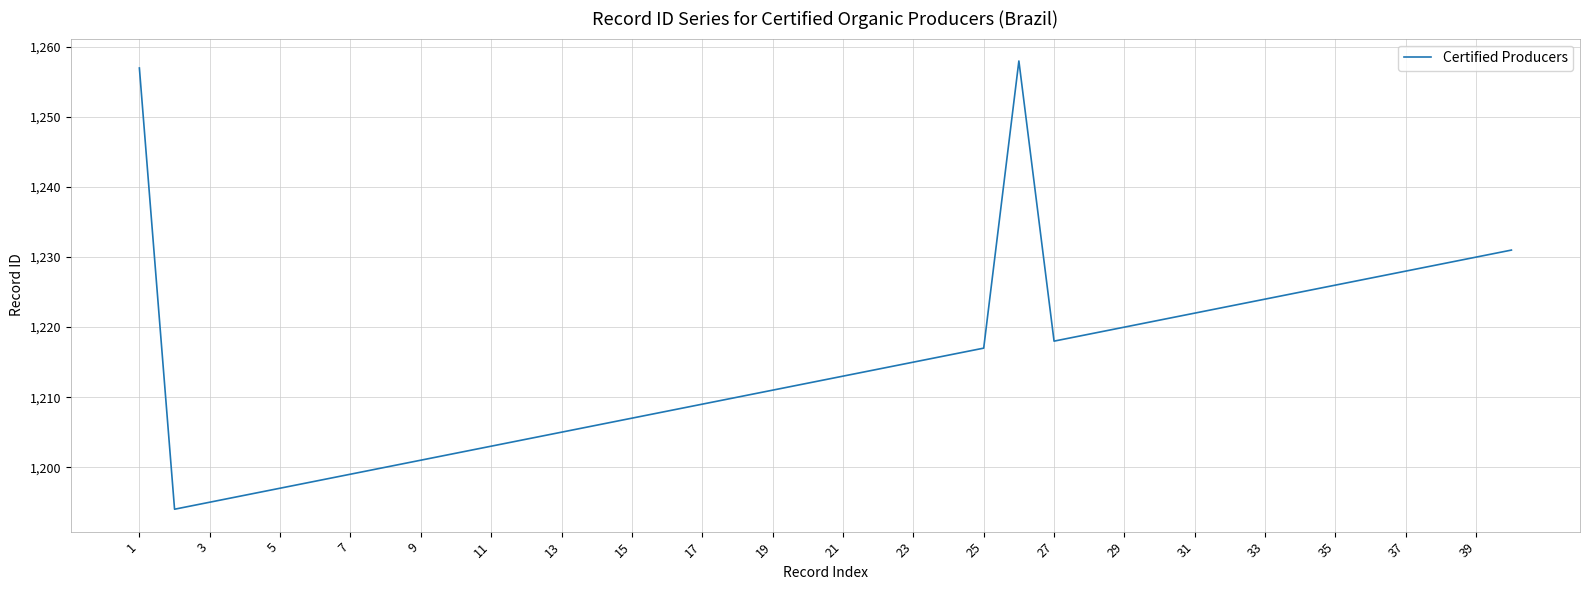

What is the greatest value displayed?

1258